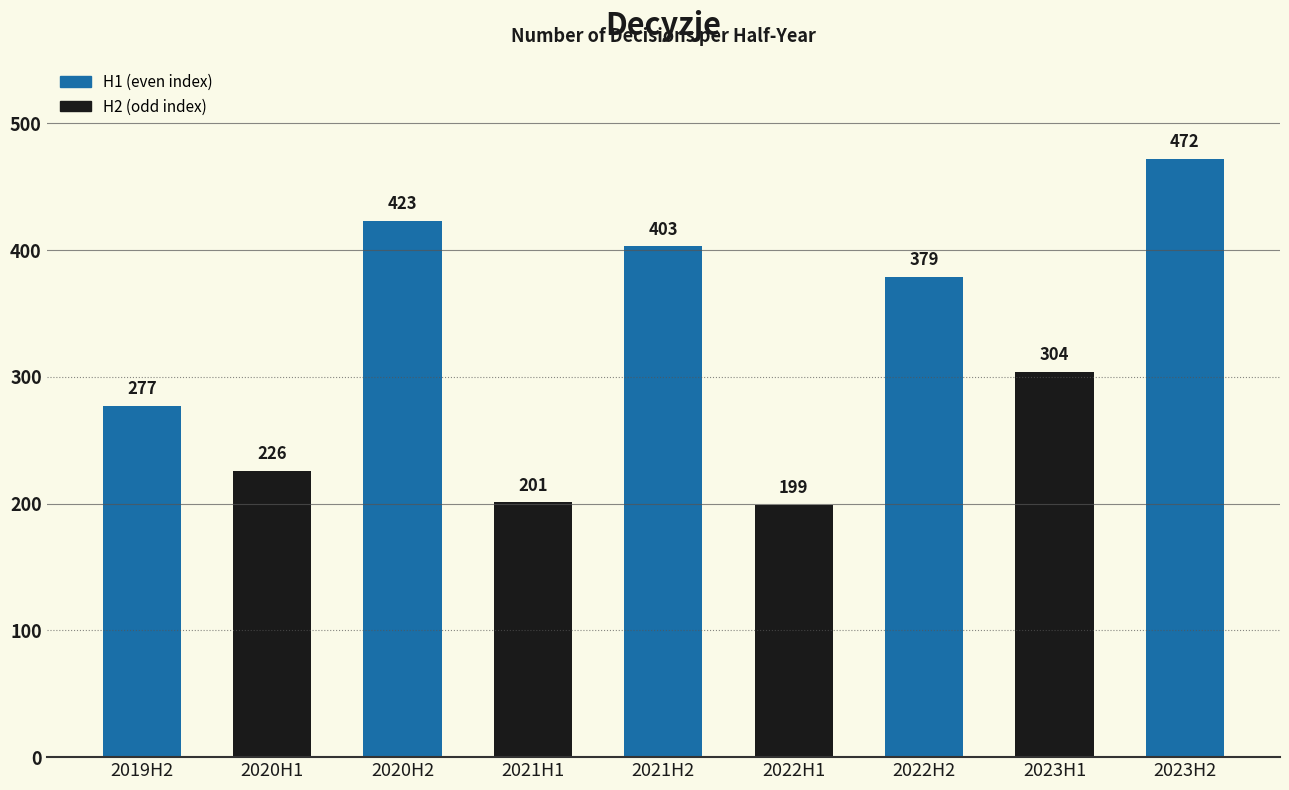

How many bars are there in total?

9